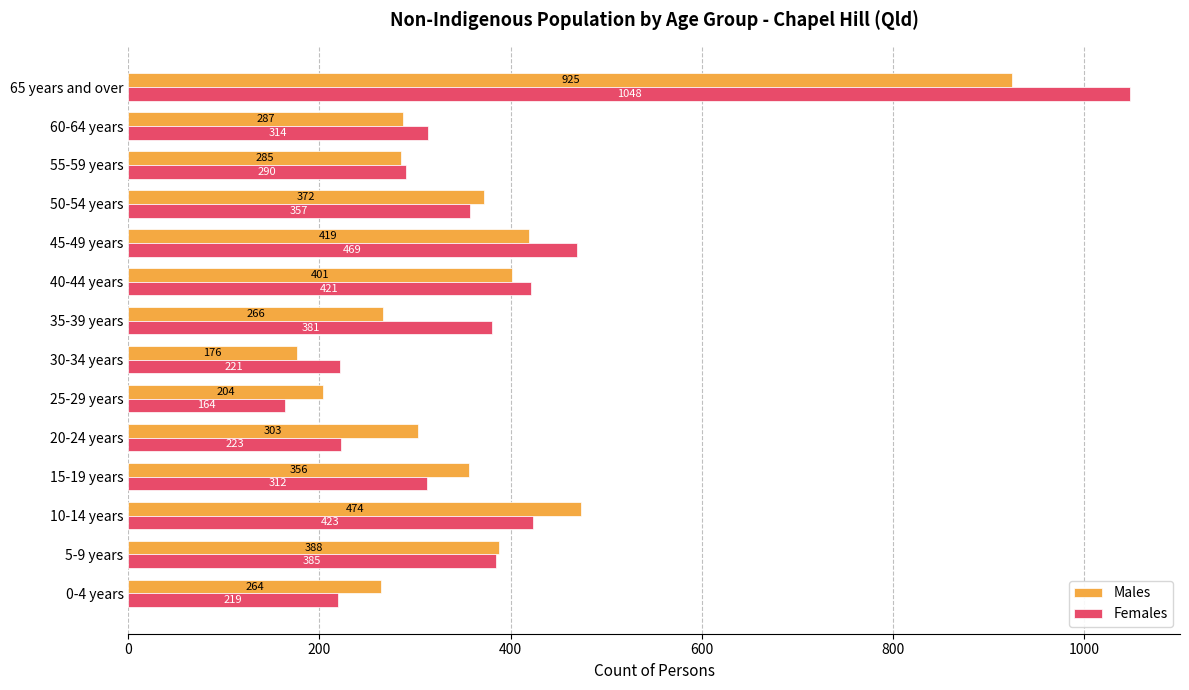

What is the average value of the Males series?

366